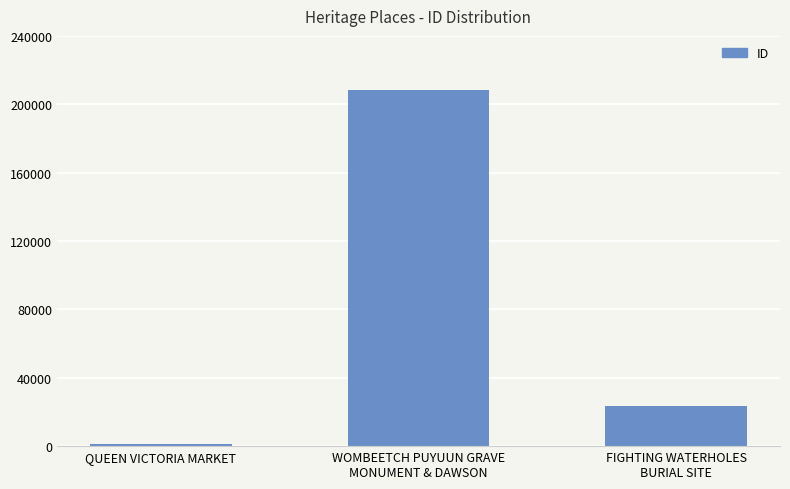

How many data points does each series have?

3